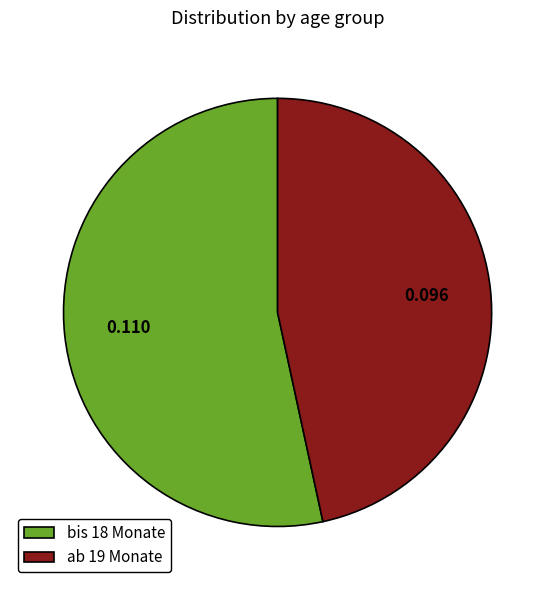

Do bis 18 Monate and ab 19 Monate together represent more than half of the pie?

Yes